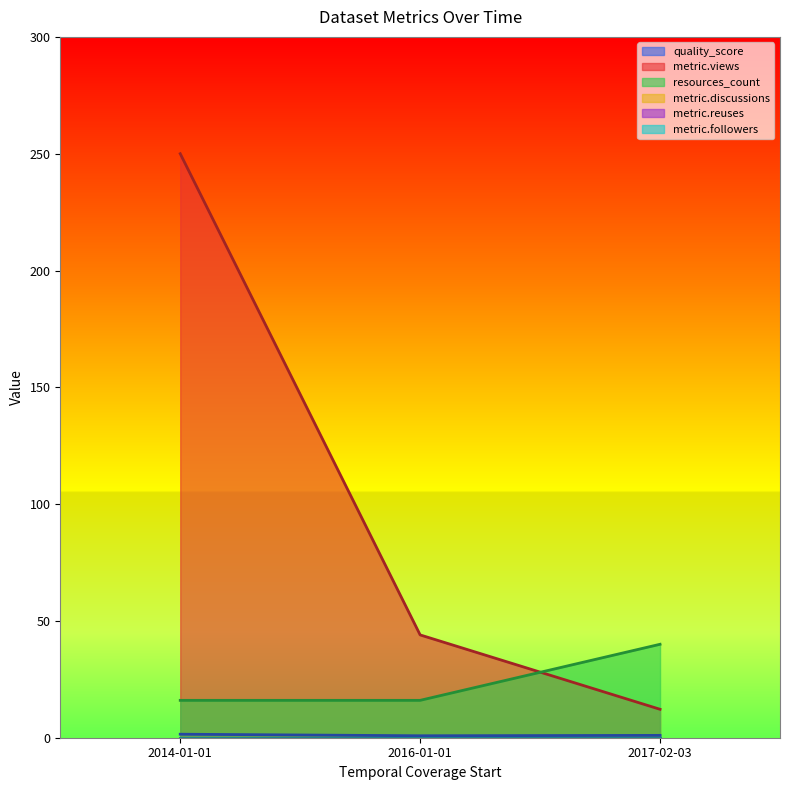

At how many categories does at least one series exceed 214?

1